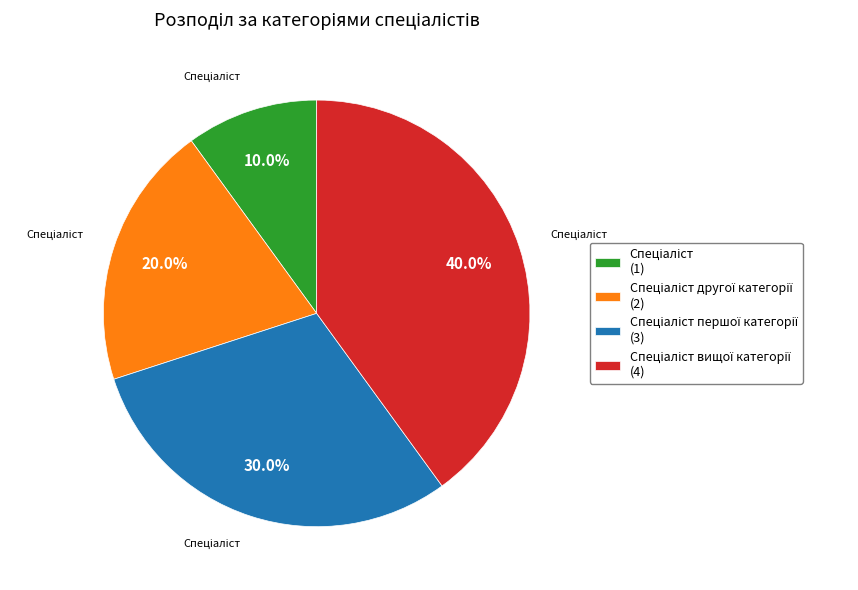

Is there a majority slice in this chart?

No